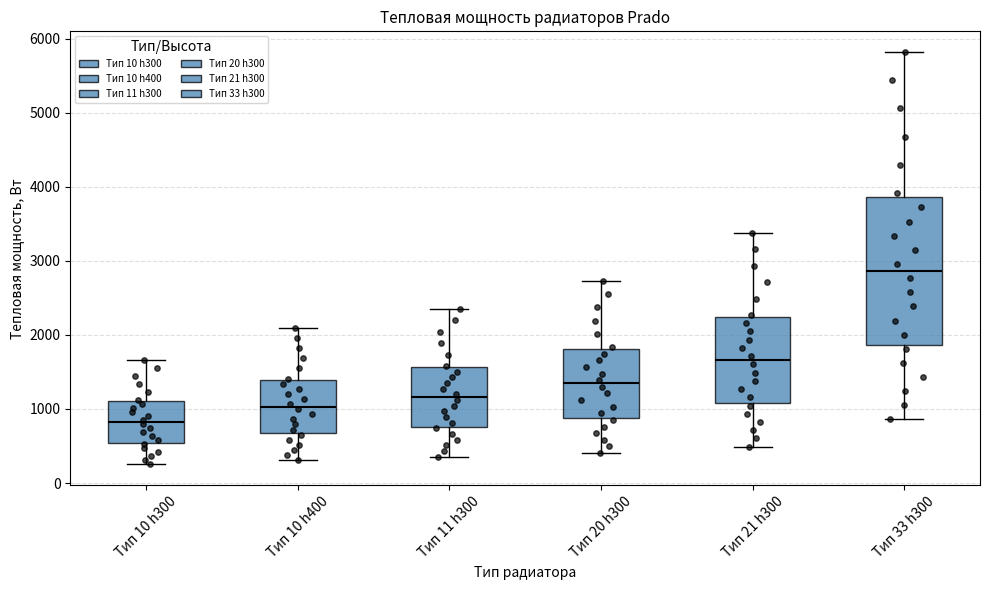

Comparing the boxes themselves (not the whiskers), which one is the tallest?

Тип 33 h300